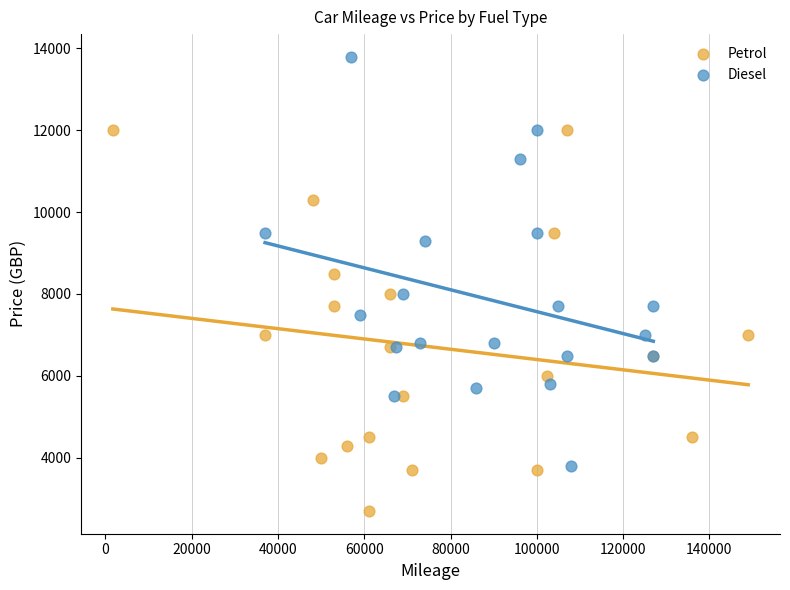

Which series has the widest spread of Y values?

Diesel